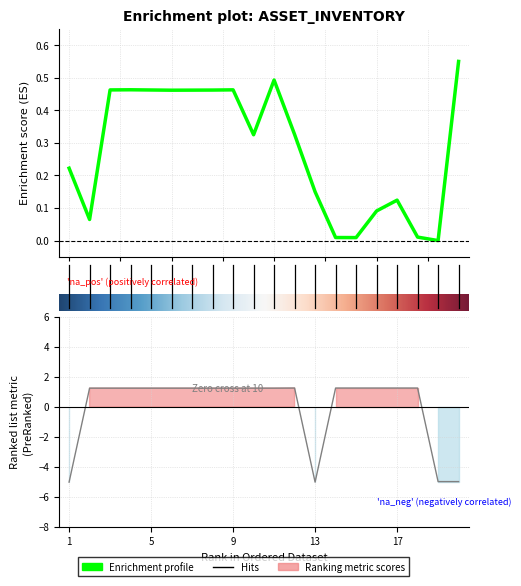

True or false: Код активу has a value of 0.6 at 15.

False